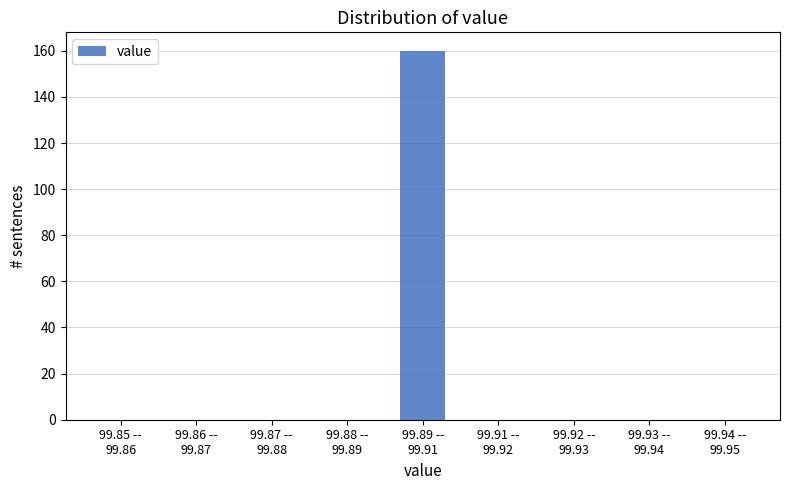

What is the maximum value shown in the chart?

160